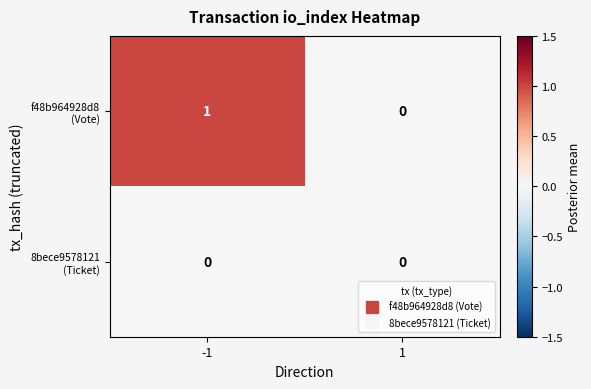

Which series changed the most between -1 and 1?

f48b964928d8 (Vote)